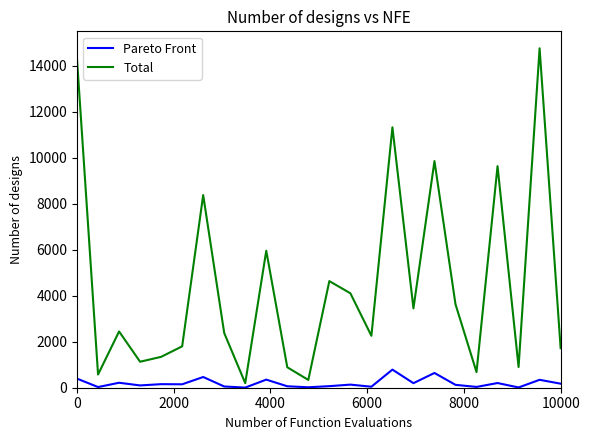

What are all the series names shown in the legend?

Pareto Front, Total